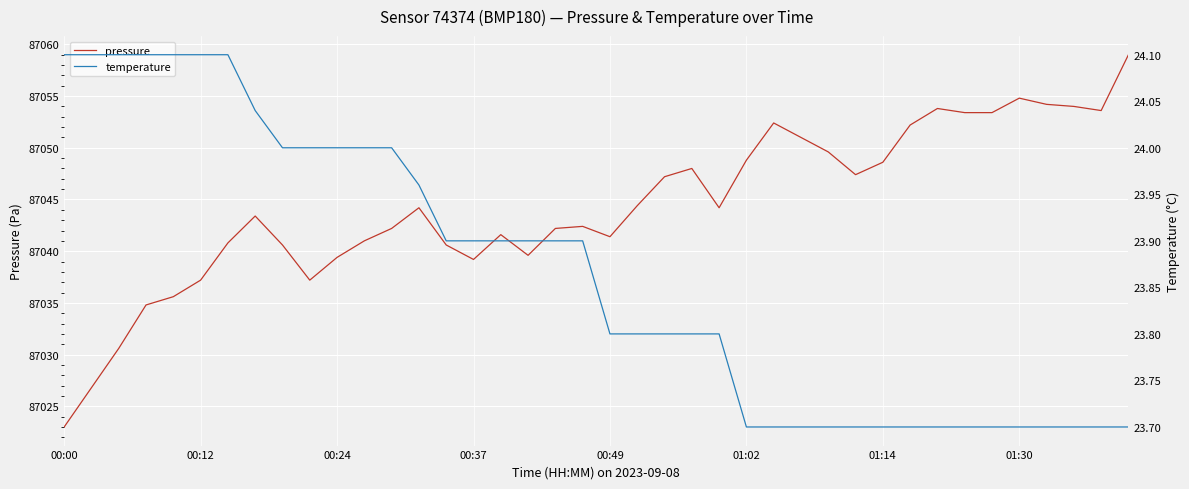

What is the minimum value for pressure?

87023.0